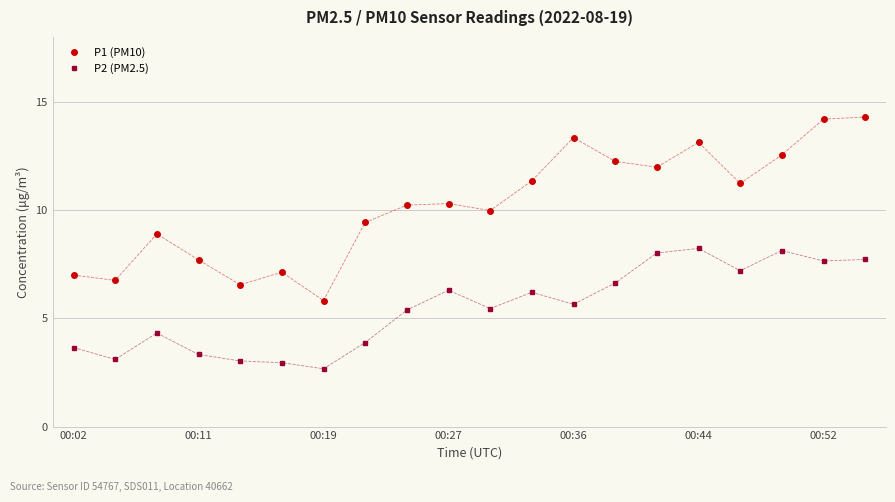

True or false: P1 (PM10) and P2 (PM2.5) cross at least once.

False